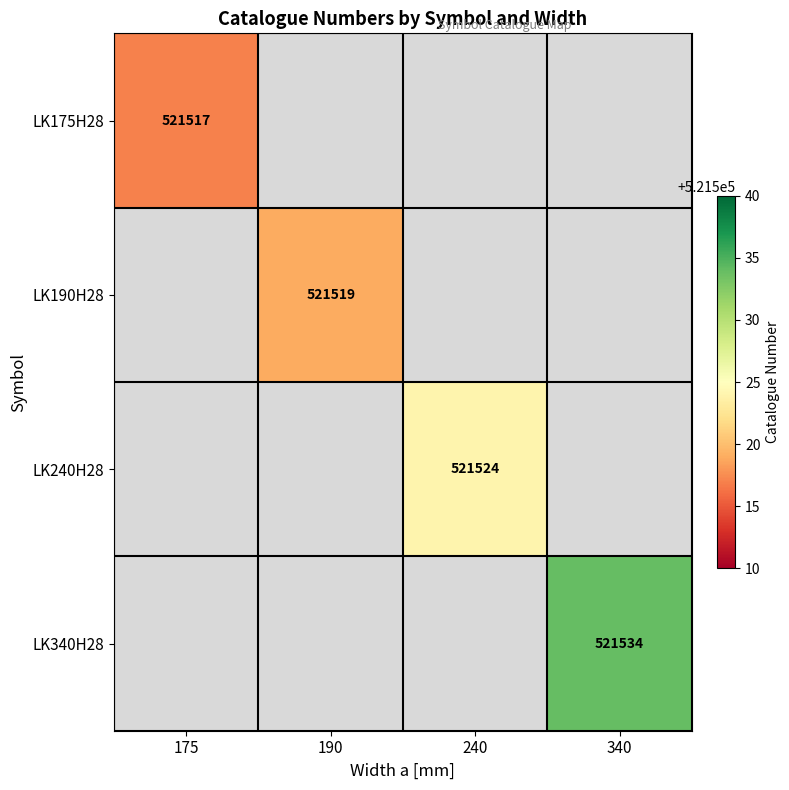

The value of LK240H28 at 240 is 521524. True or false?

True